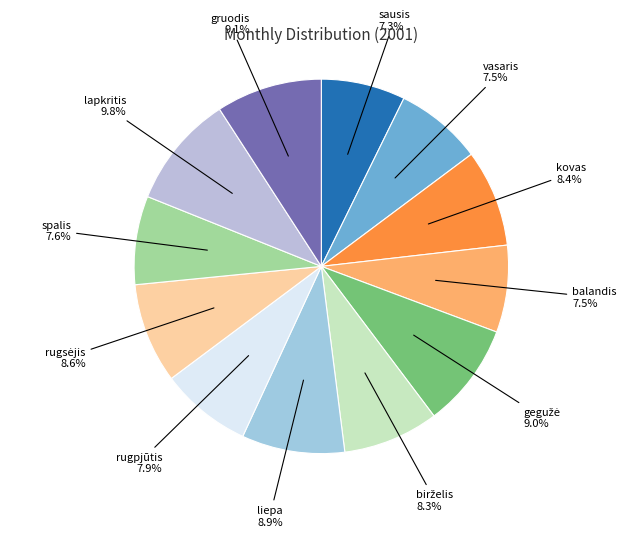

Is there any slice that represents more than half of the pie?

No